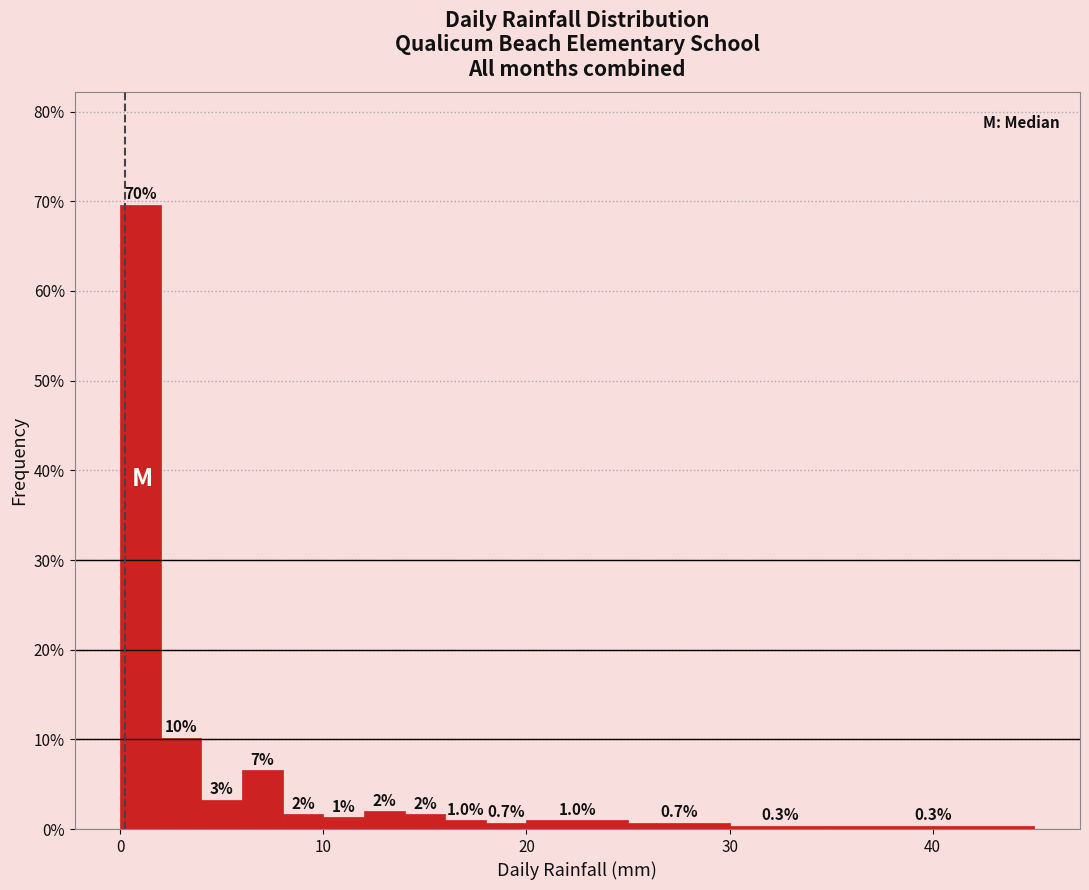

Around what value on the x-axis is the tallest bar? Give the approximate position of its centre, as read against the axis.

1